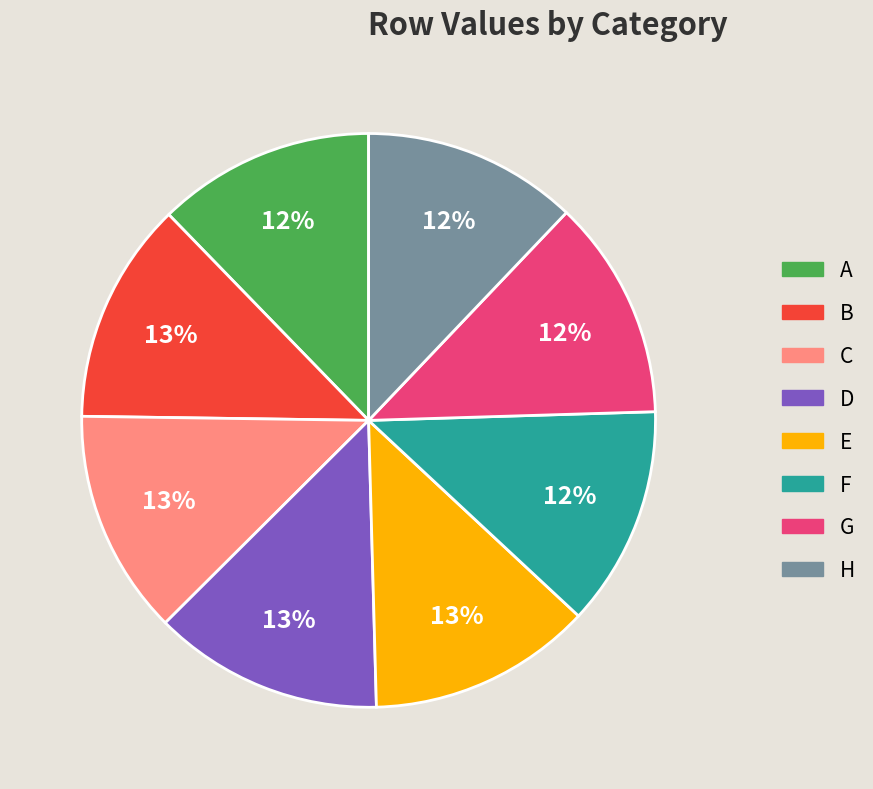

To the nearest percent, what percentage of the pie is D?

13%